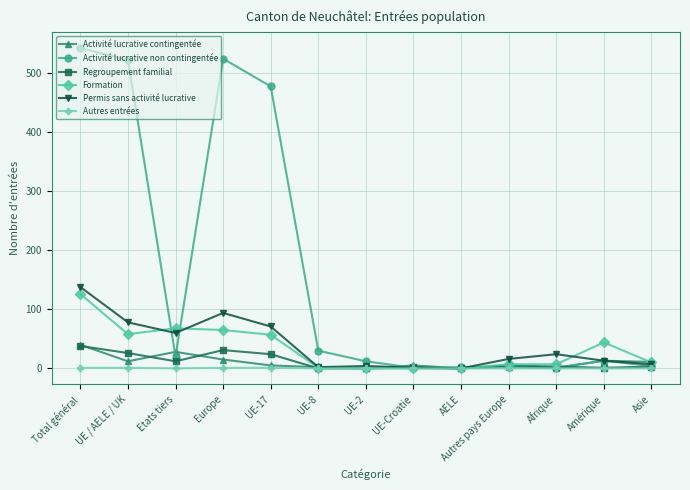

Which series has the widest spread of values?

Activité lucrative non contingentée